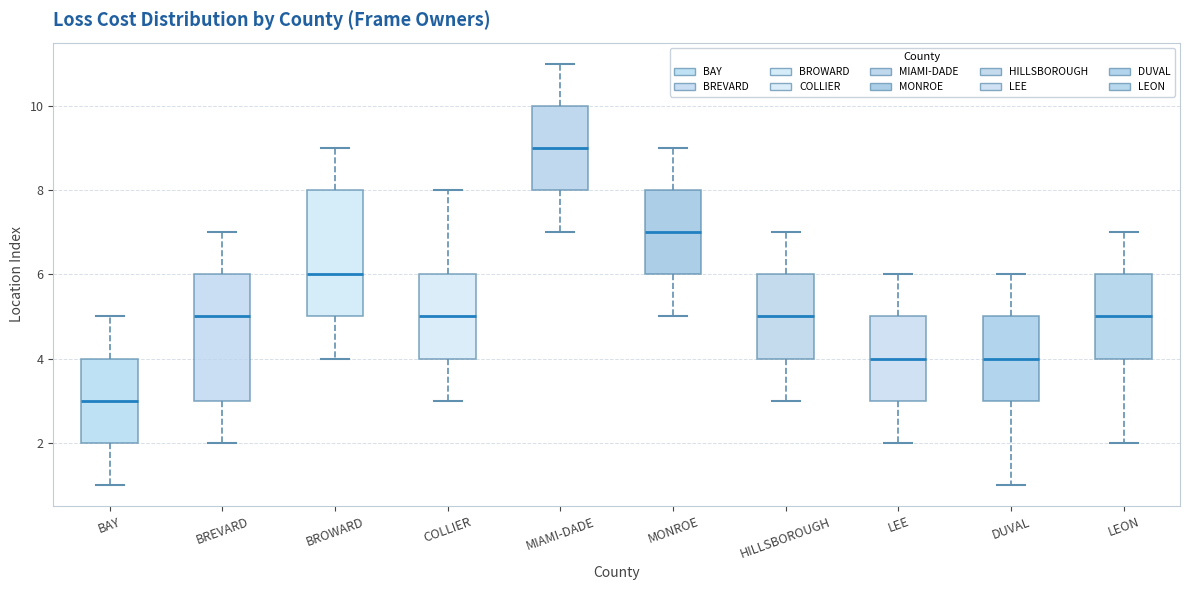

Where does the upper whisker of the box for BAY end on the y-axis? The values are not printed on the chart, so give them approximately, as read against the axis.

5